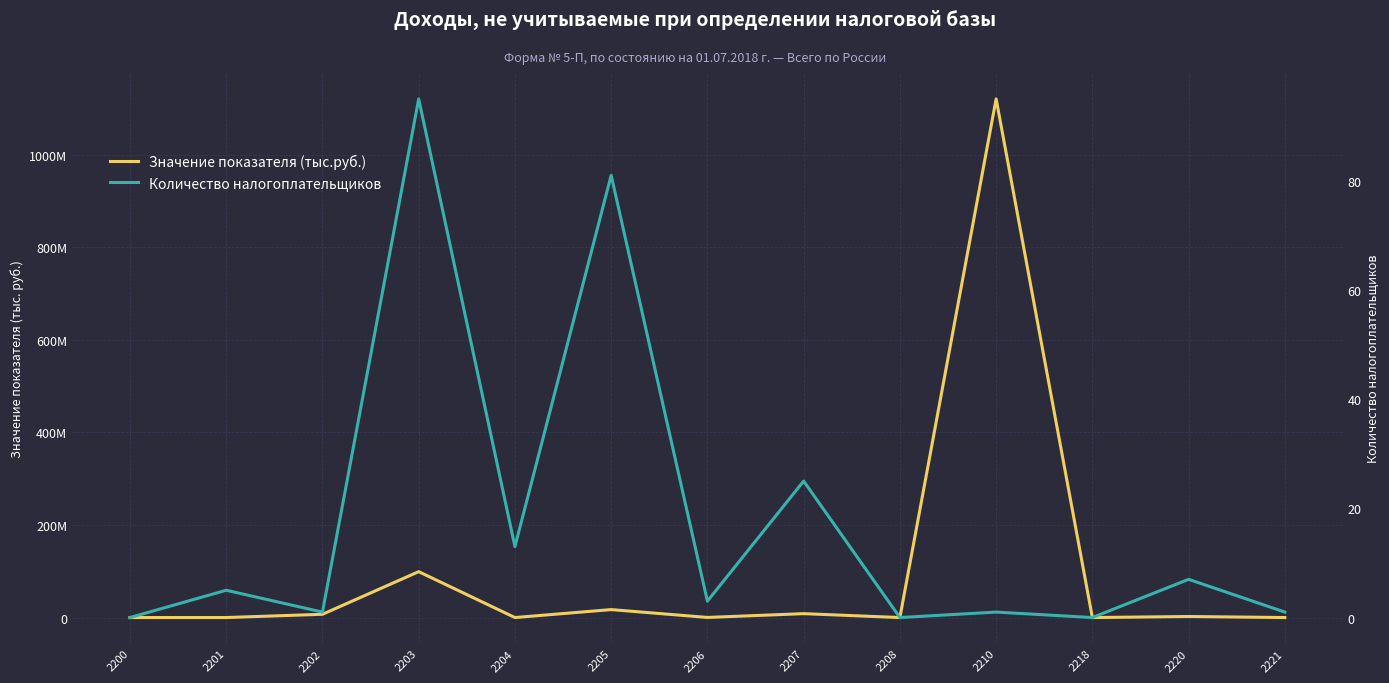

What is the value of the Значение показателя (тыс.руб.) point at the 13th from the left?

15879